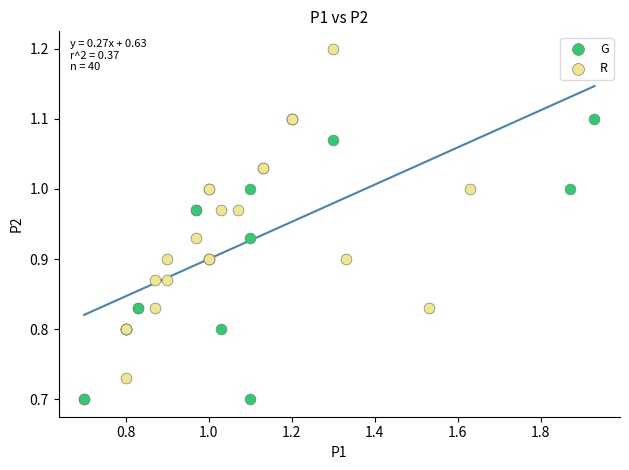

Which series has the largest Y range (max minus min)?

R